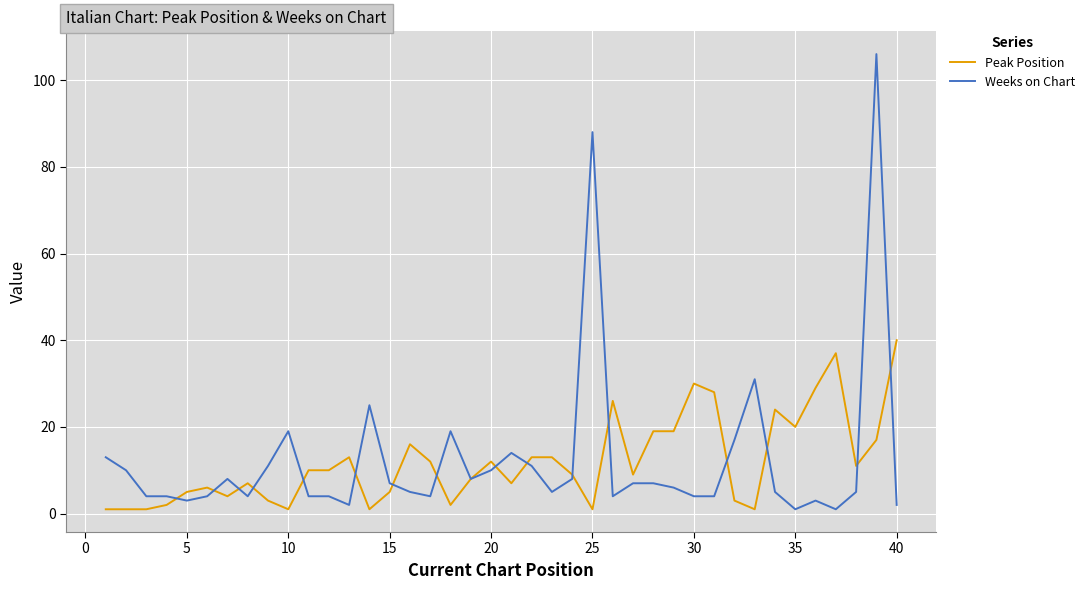

What is the greatest value displayed?

106